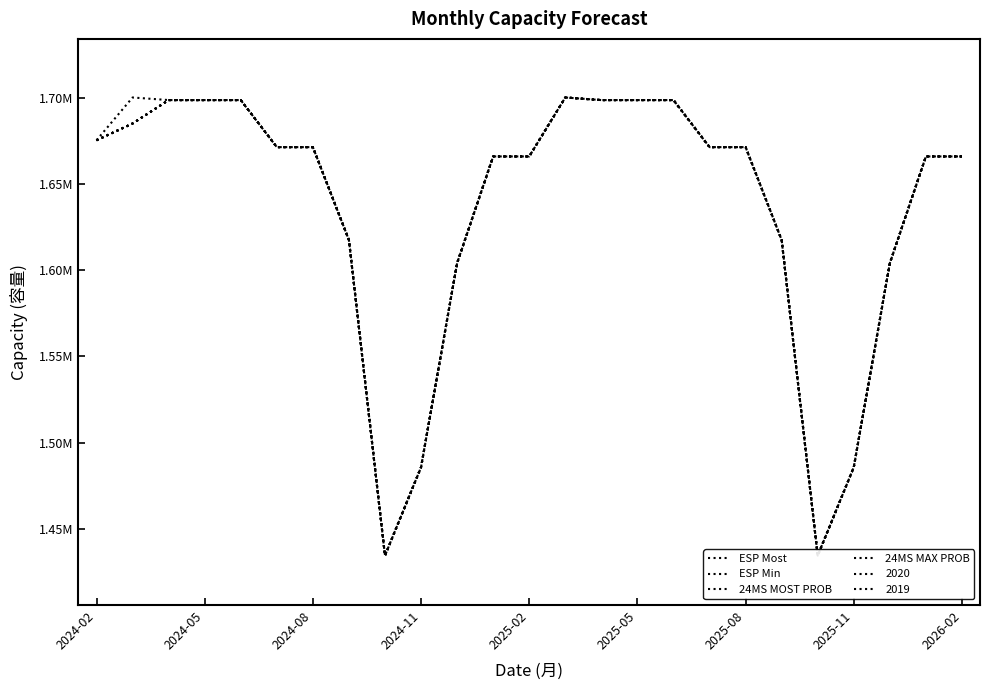

Rank the series at 17 from highest to lowest value.

ESP Most, ESP Min, 24MS MOST PROB, 24MS MAX PROB